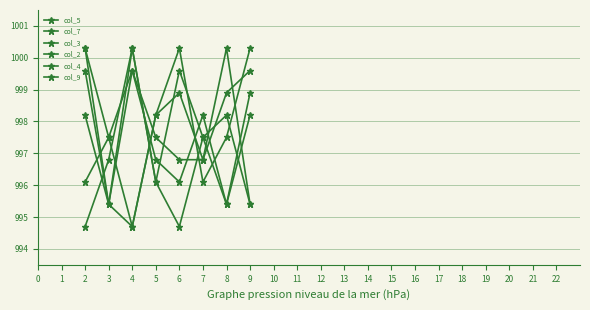

What is the value of the col_5 point at the 8th from the left?

995.4